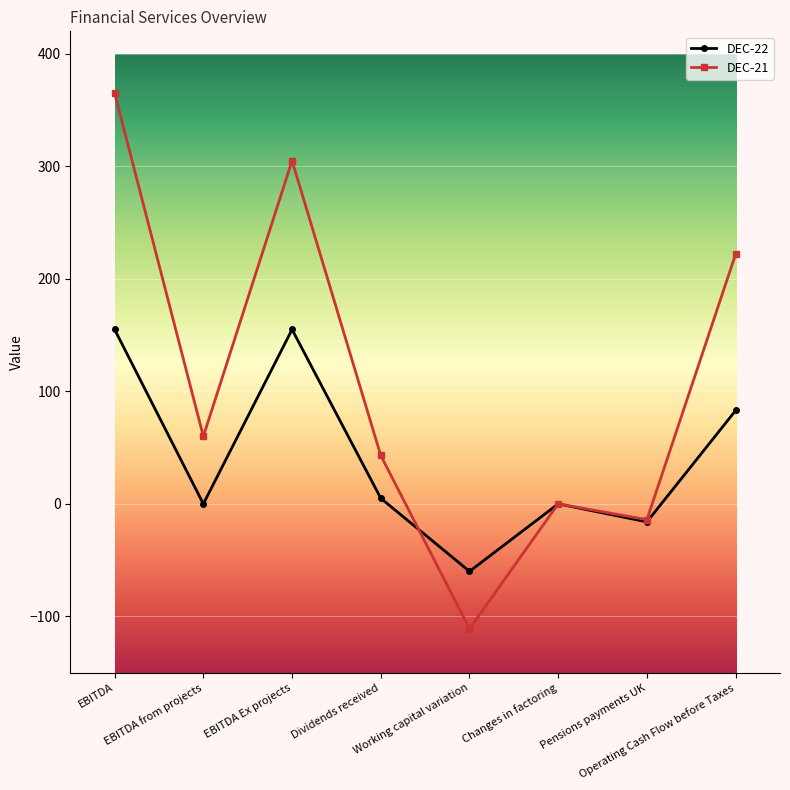

What are all the series names shown in the legend?

DEC-22, DEC-21